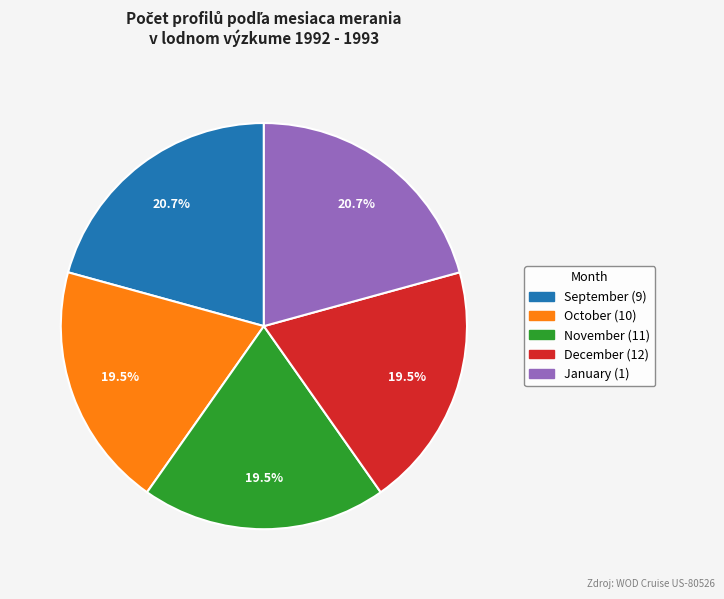

Does any single category account for the majority?

No